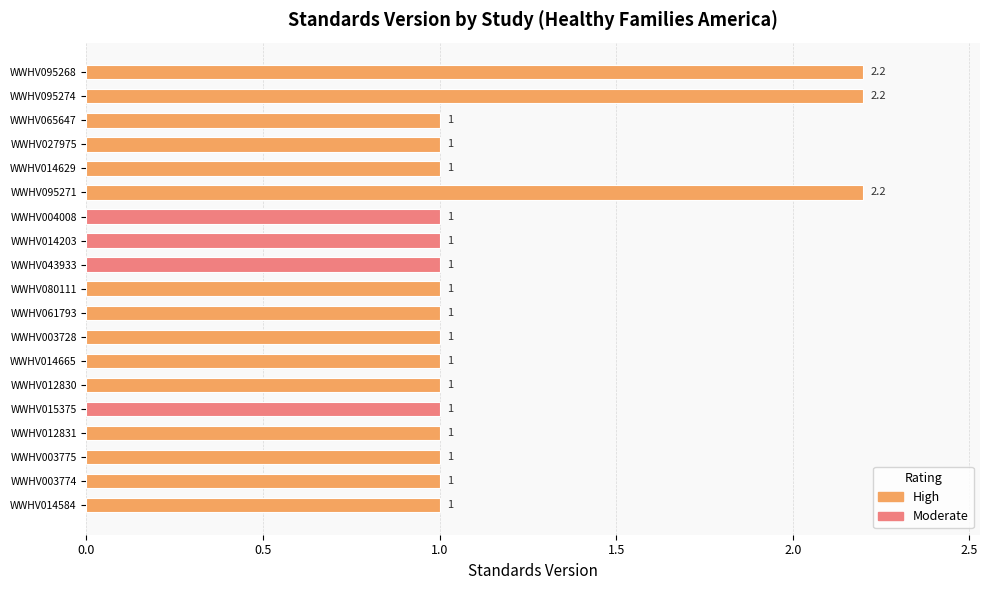

How many bars are there in total?

19